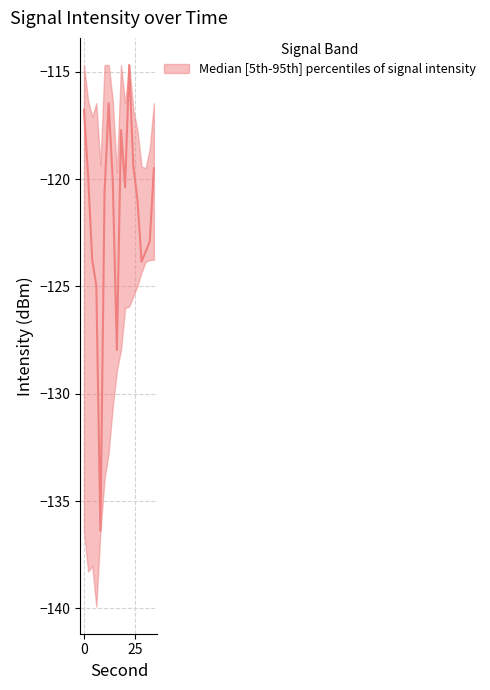

In upper_intensity, how many points are higher than both neighbors (excluding endpoints)?

3